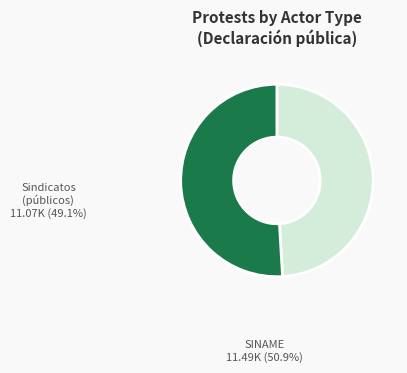

Is SINAME the majority of the pie?

Yes